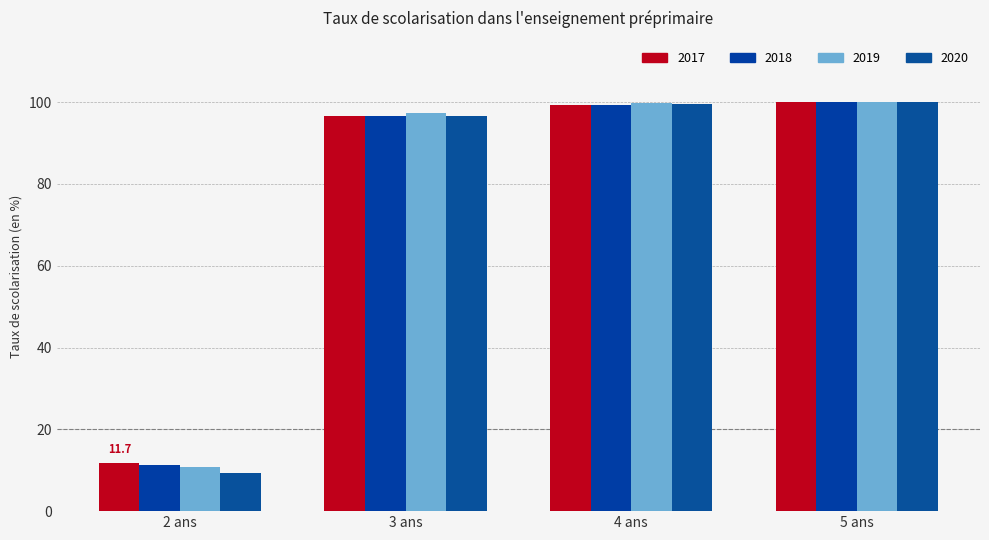

What is the smallest value displayed?

9.4